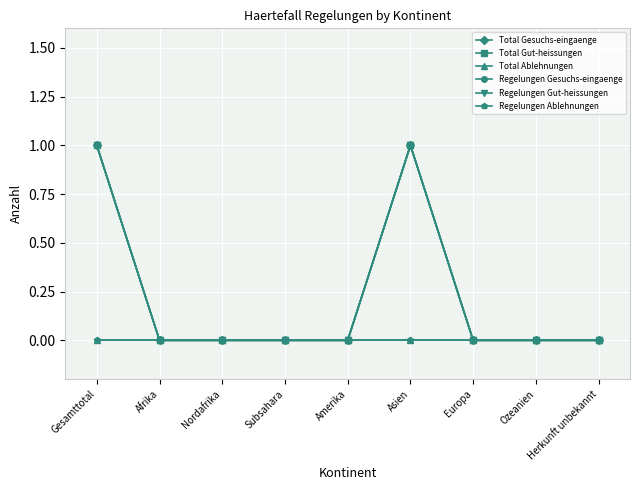

Does the chart have visible grid lines?

Yes